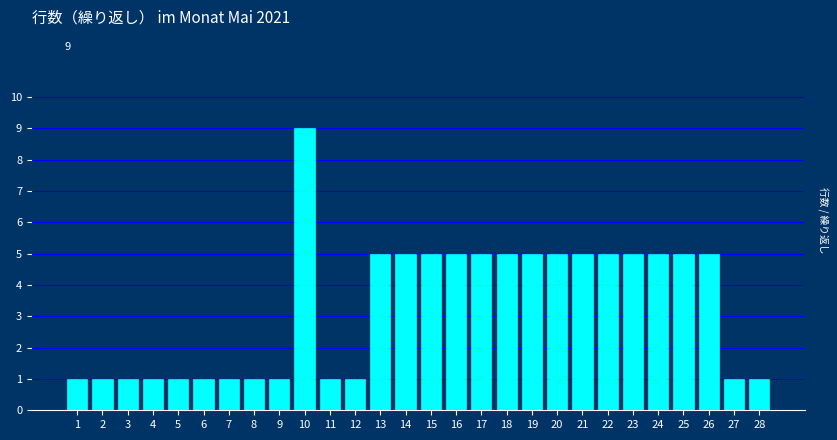

Reading left to right, transcribe all the data shown in this chart.

1=1	2=1	3=1	4=1	5=1	6=1	7=1	8=1	9=1	10=9	11=1	12=1	13=5	14=5	15=5	16=5	17=5	18=5	19=5	20=5	21=5	22=5	23=5	24=5	25=5	26=5	27=1	28=1